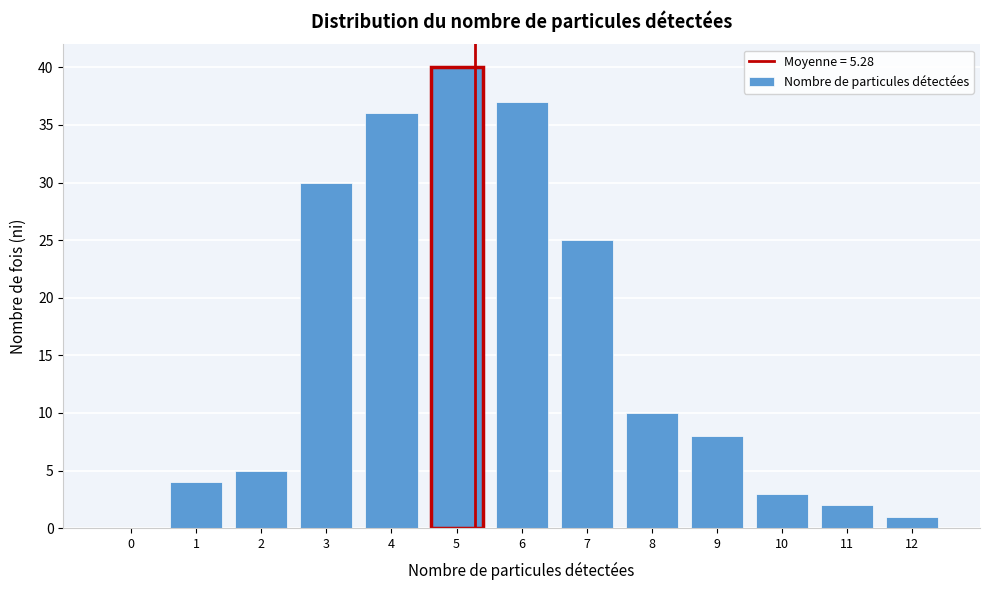

What is the maximum value shown in the chart?

40